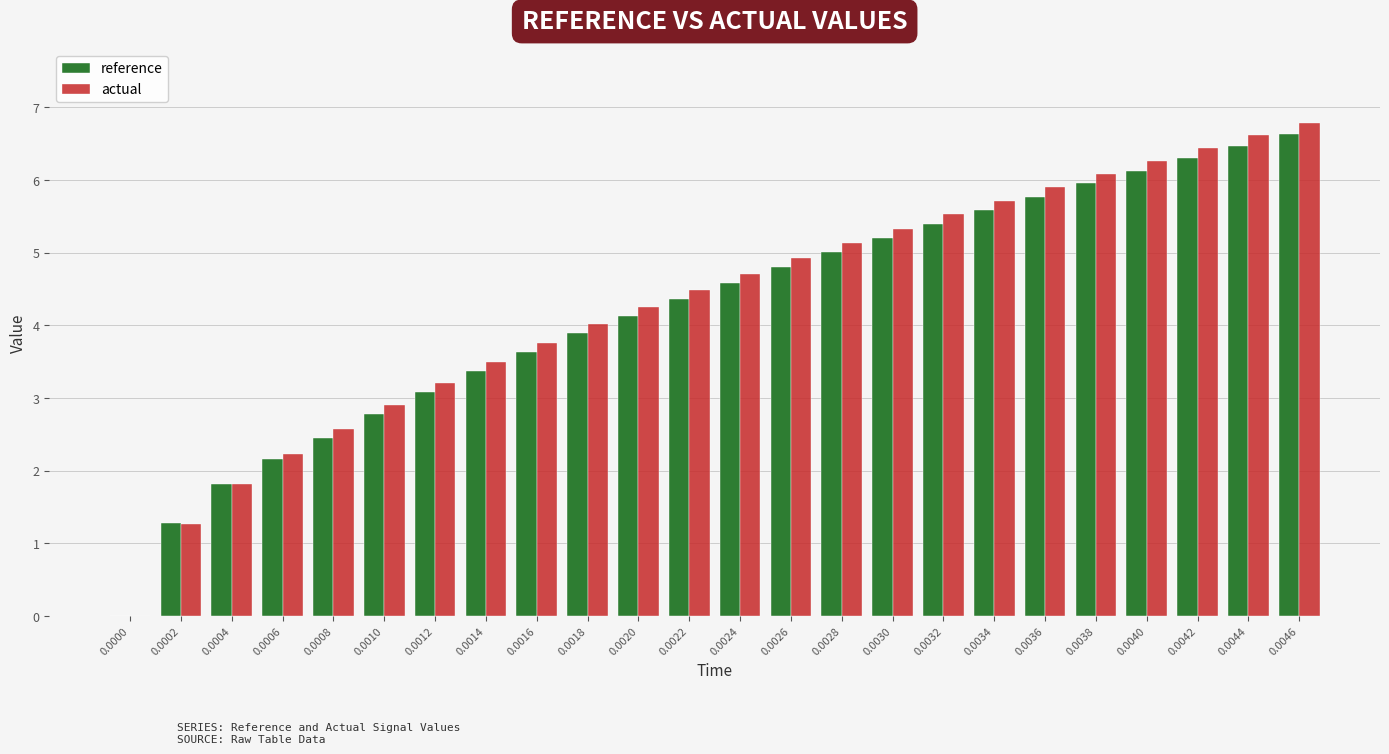

What is the greatest value displayed?

6.8